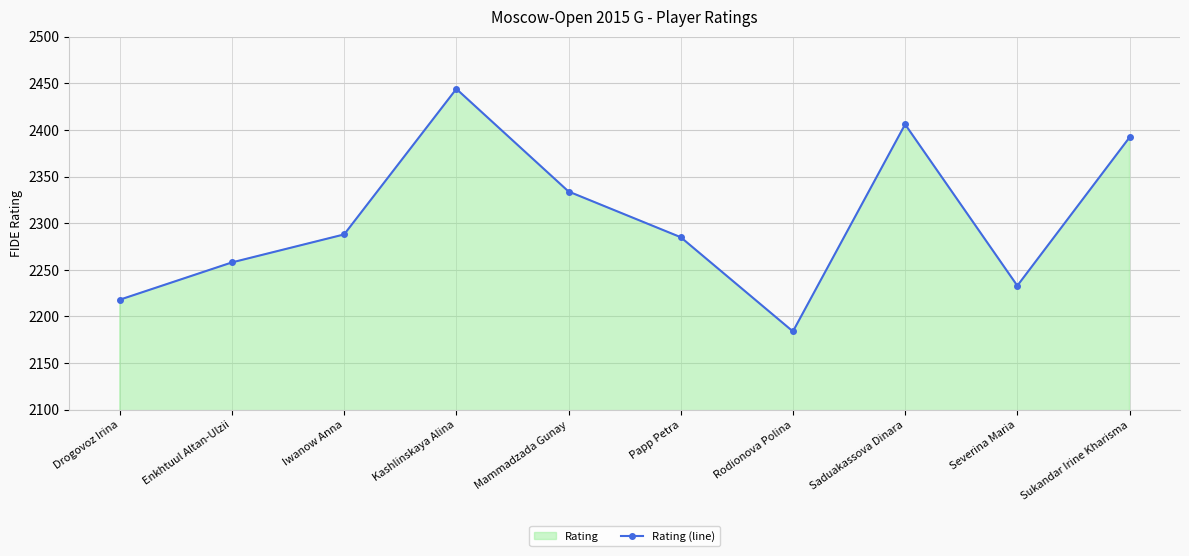

Rank the categories by value from lowest to highest.

Rodionova Polina, Drogovoz Irina, Severina Maria, Enkhtuul Altan-Ulzii, Papp Petra, Iwanow Anna, Mammadzada Gunay, Sukandar Irine Kharisma, Saduakassova Dinara, Kashlinskaya Alina